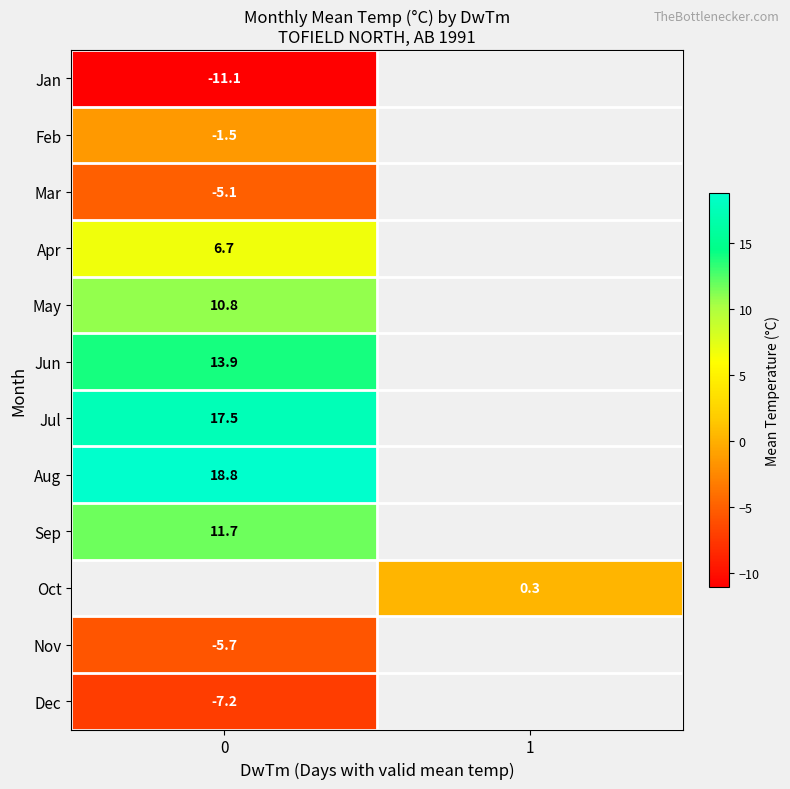

At how many categories does at least one series exceed -7?

2